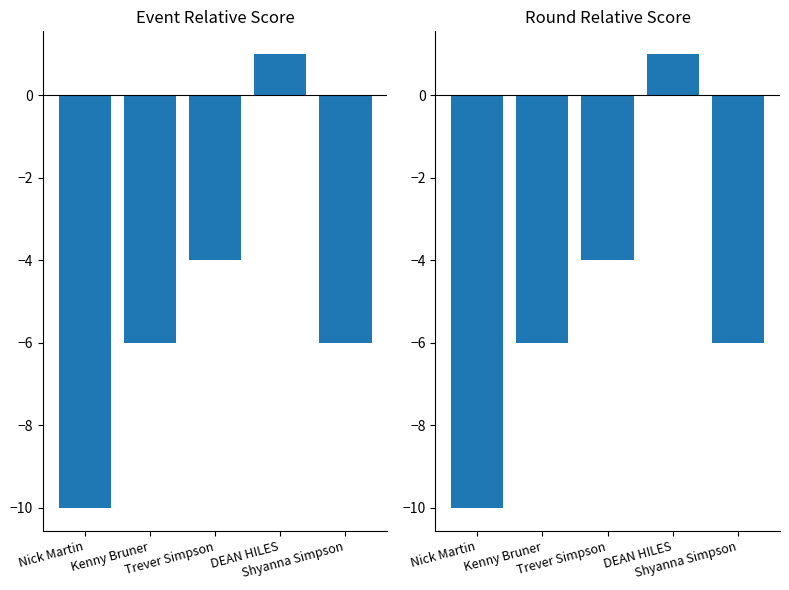

True or false: event_relative_score has a value of -6 at Kenny Bruner.

True